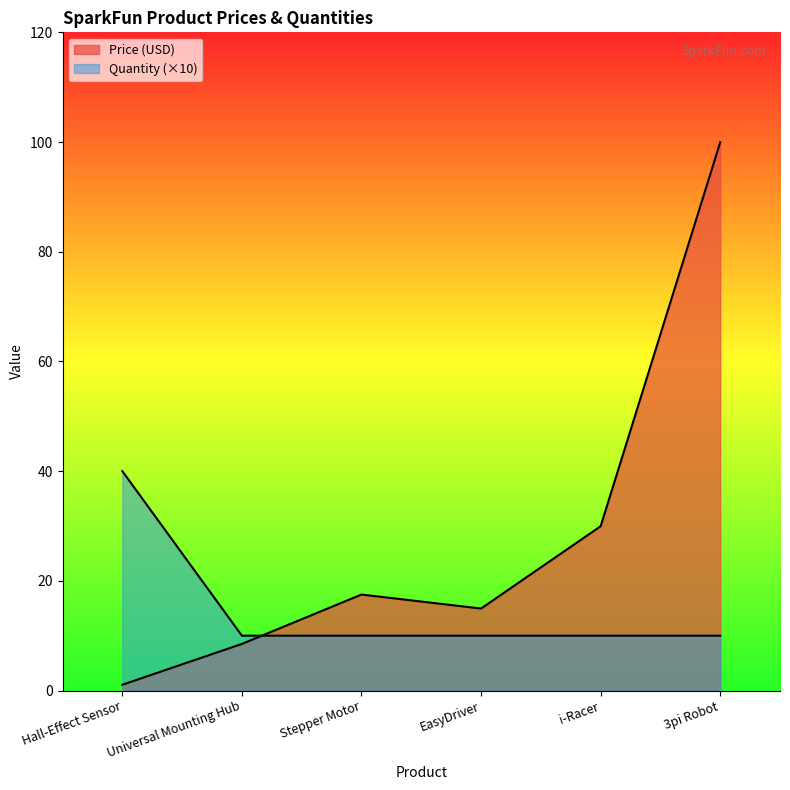

Which has a higher value, Stepper Motor or i-Racer?

i-Racer